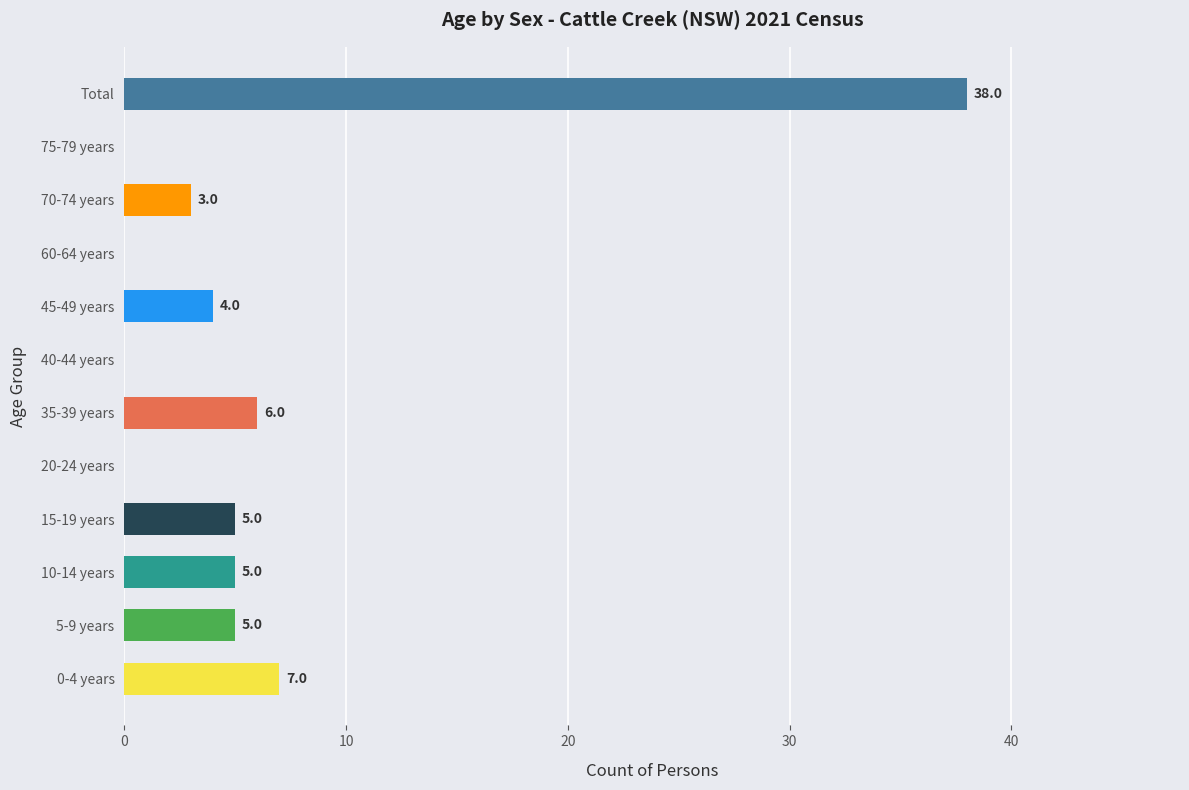

The chart shows a value of 3 at 70-74 years. True or false?

True